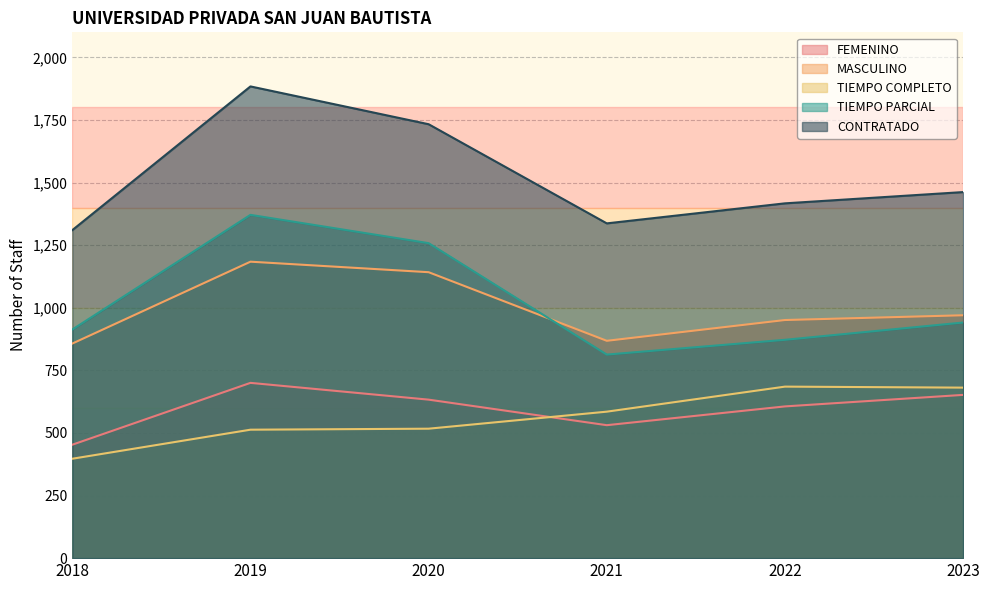

At which category does CONTRATADO reach its first local valley?

2021